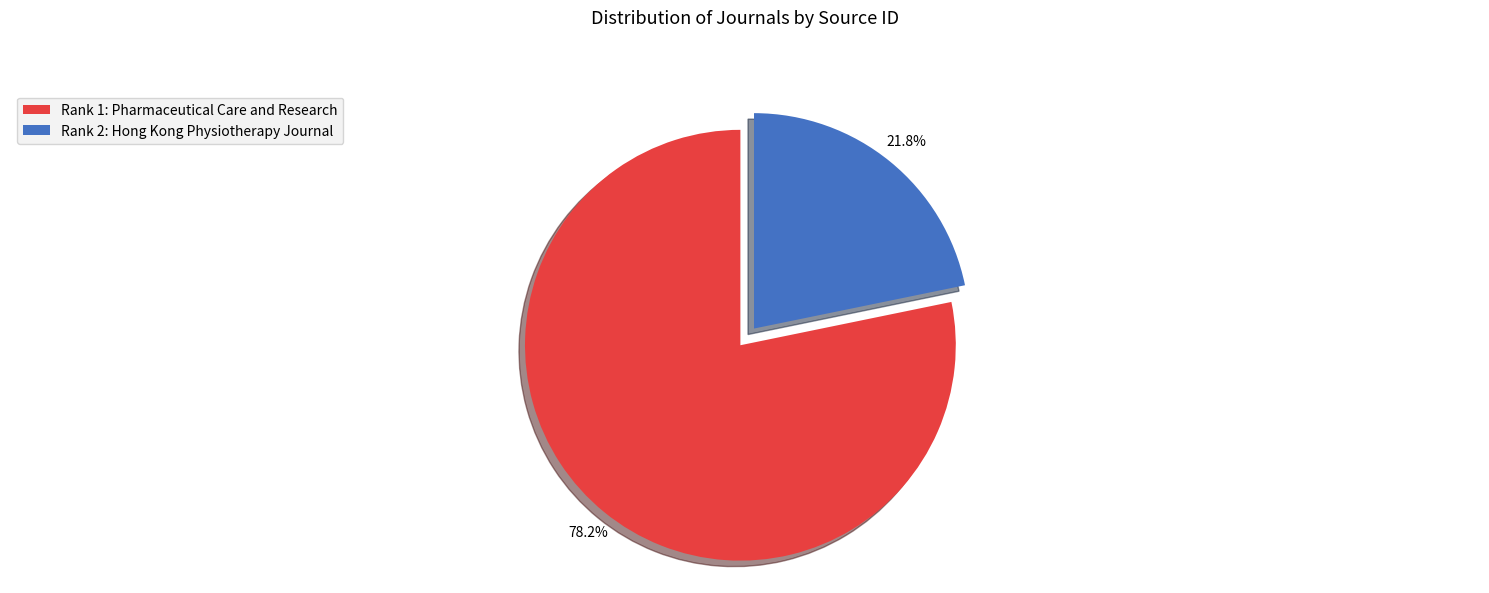

Which slice is the largest?

Rank 1: Pharmaceutical Care and Research